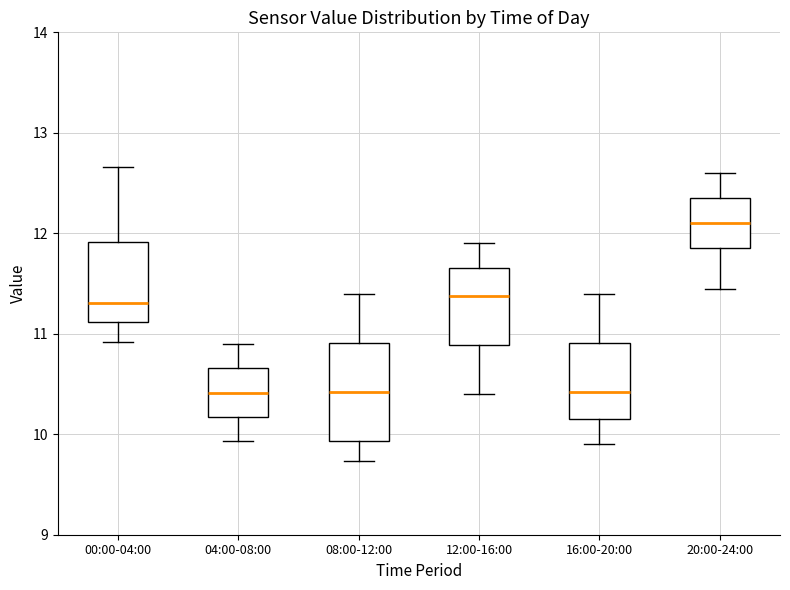

Comparing the boxes themselves (not the whiskers), which one is the tallest?

08:00-12:00